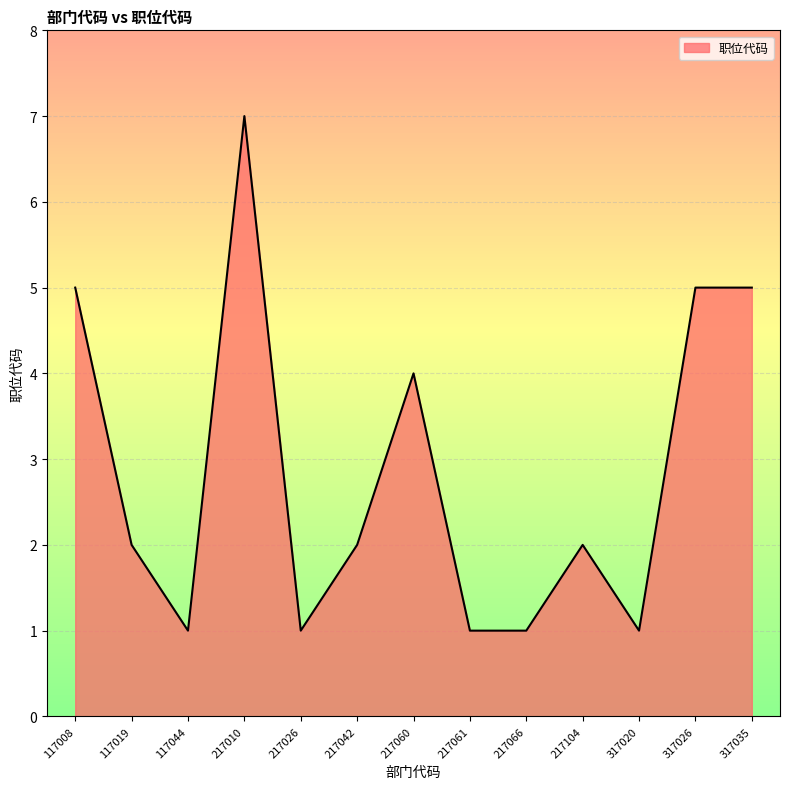

How many lines are shown in the chart?

1